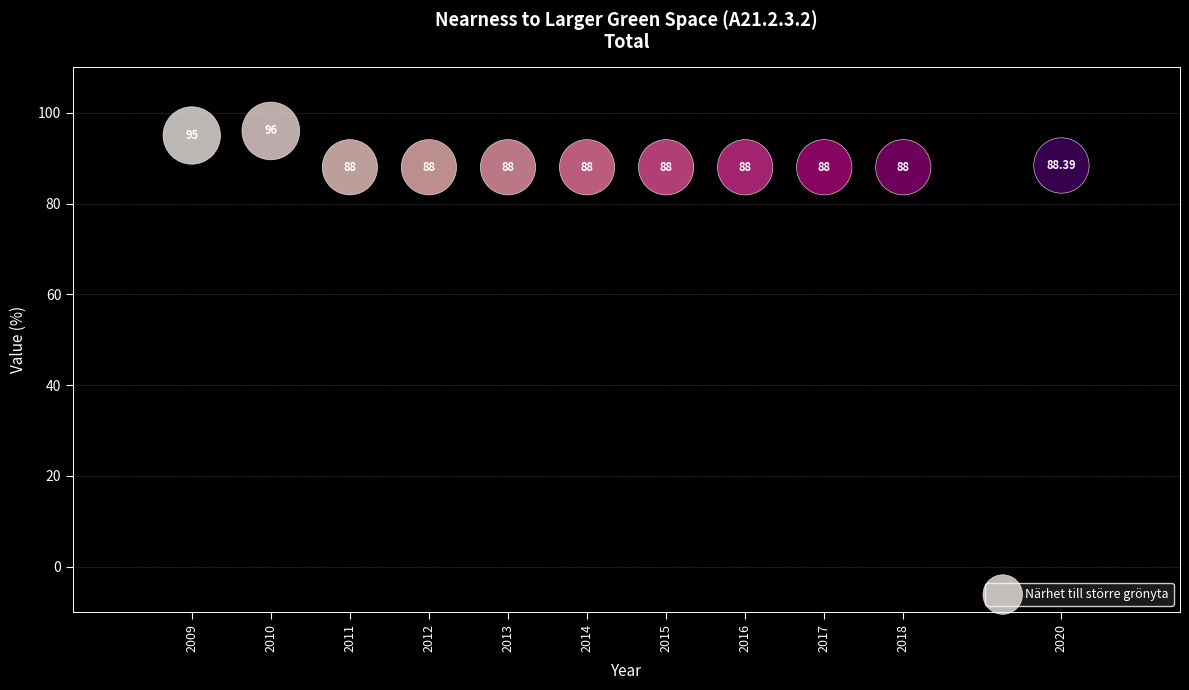

What is the average Y value?

89.4